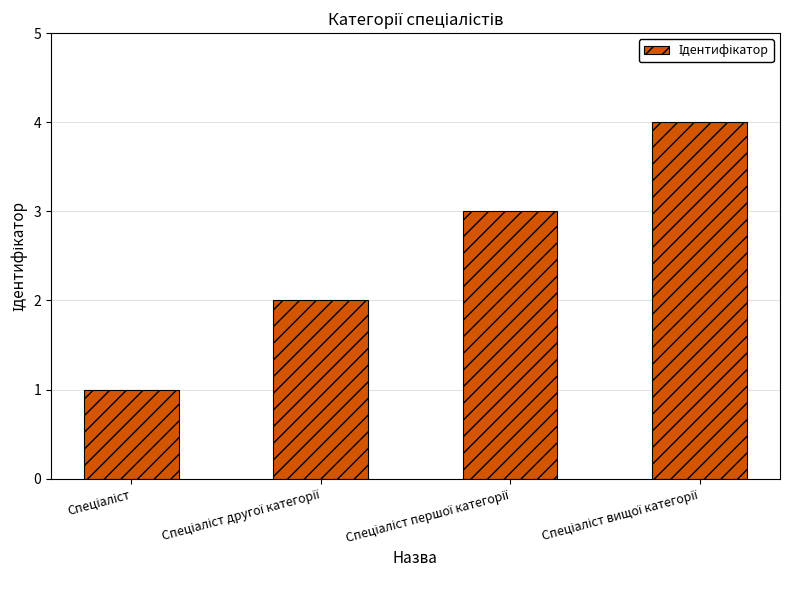

What is the sum of all values?

10